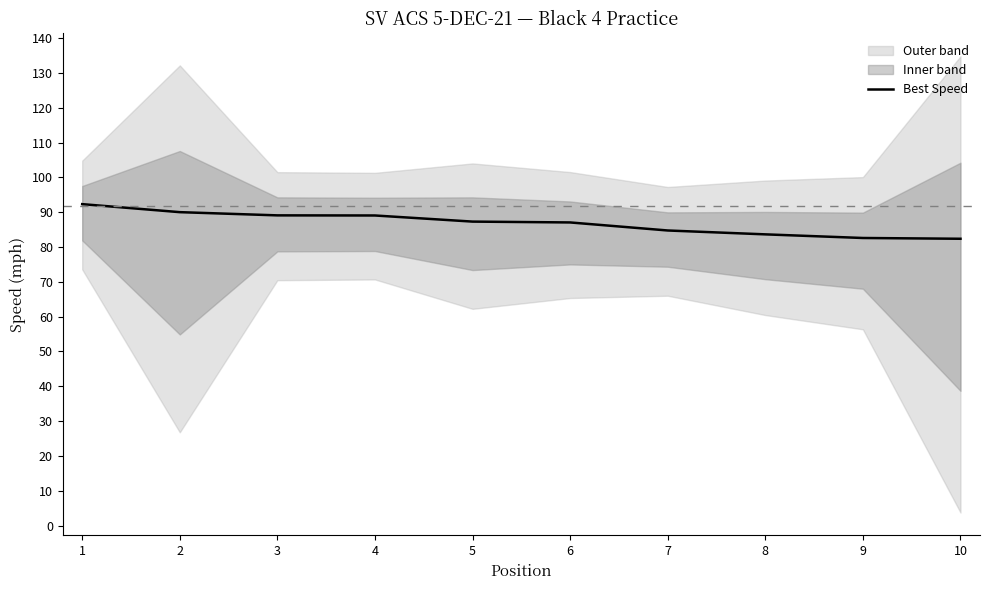

Approximately how many times larger is the value at 3 compared to 7?

1.1